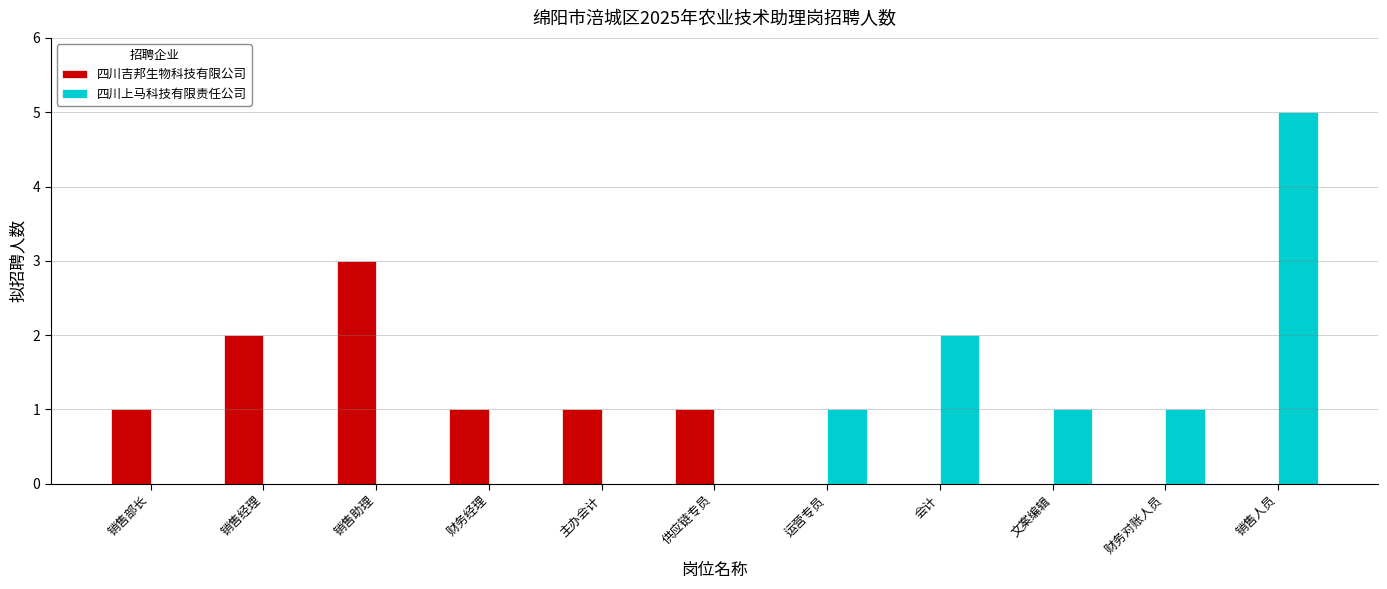

Between 销售助理 and 财务经理, which series saw the biggest shift?

四川吉邦生物科技有限公司